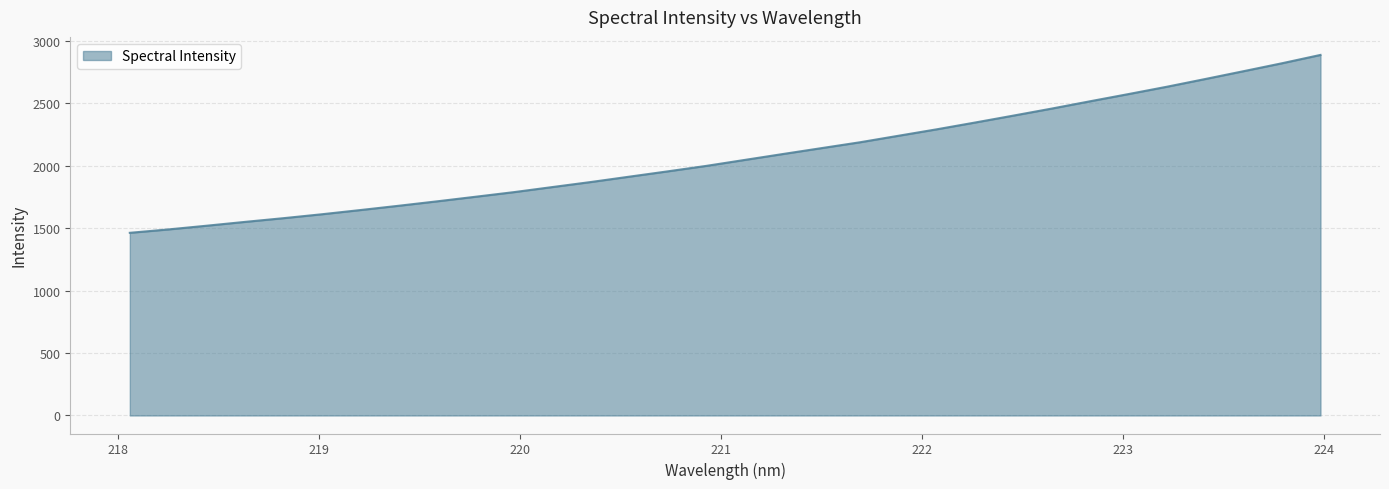

What is the minimum value shown in the chart?

1463.2